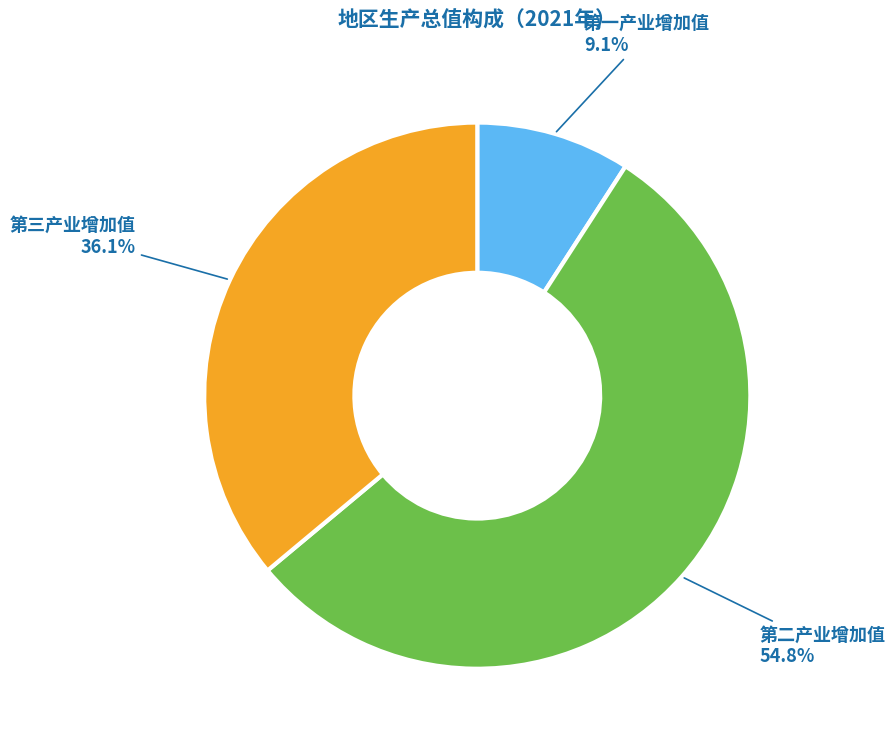

Is there any slice that represents more than half of the pie?

Yes